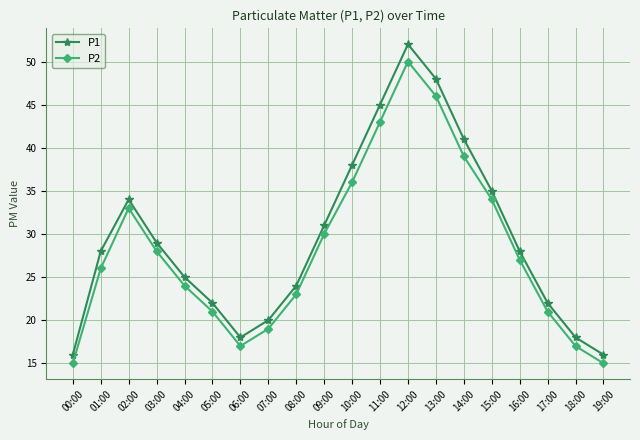

Rank the series by their maximum value, from highest to lowest.

P1, P2